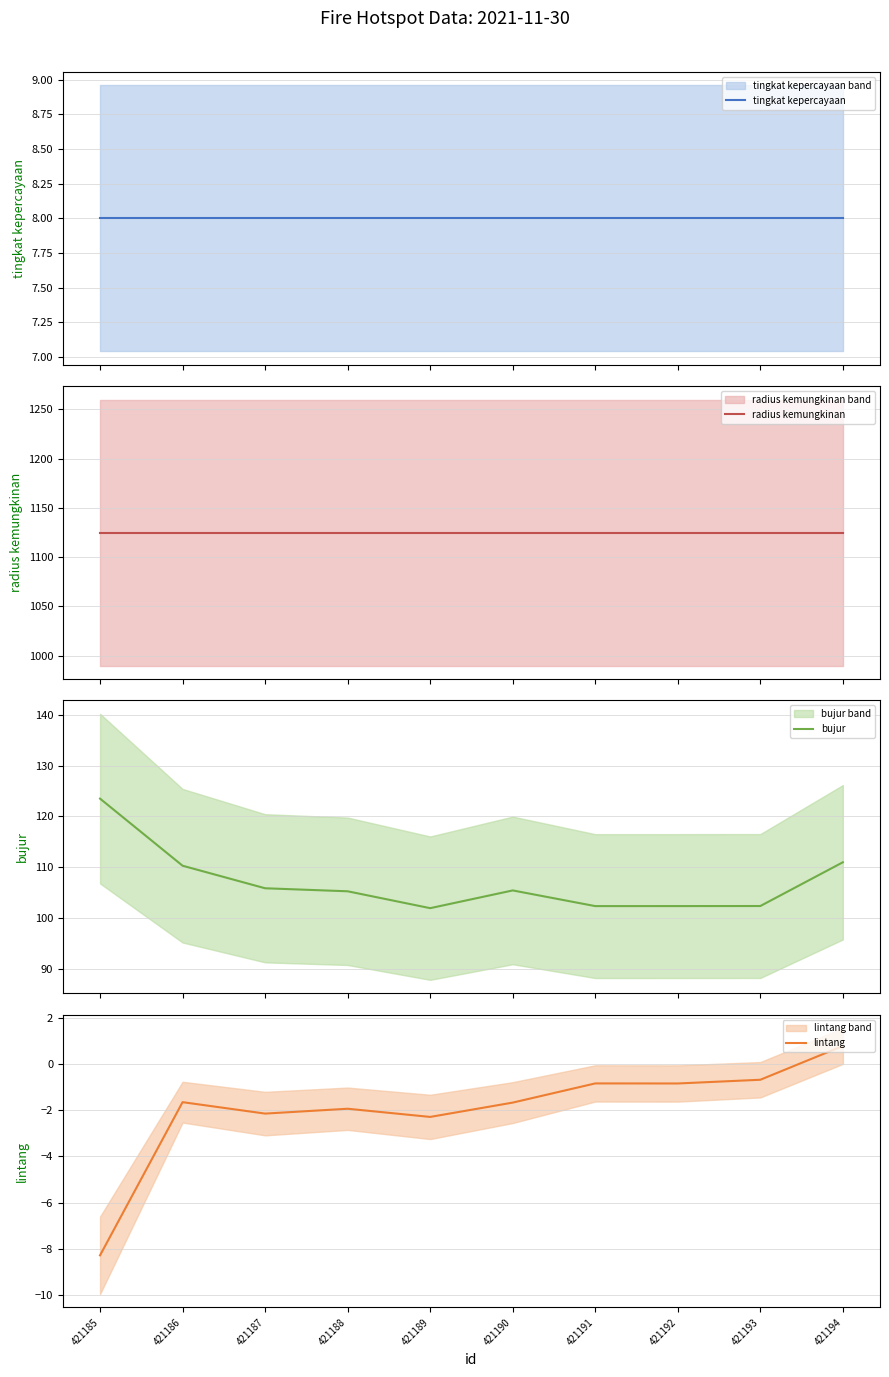

Does the chart display data point markers on the line(s)?

No